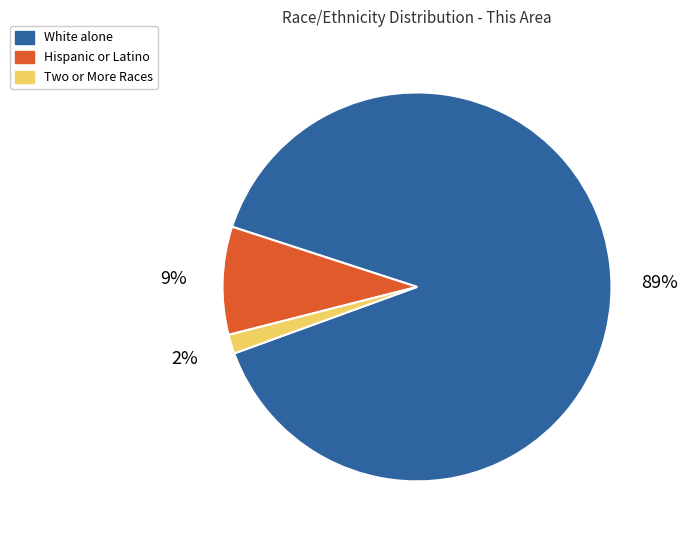

To the nearest percent, what portion does White alone represent?

89%